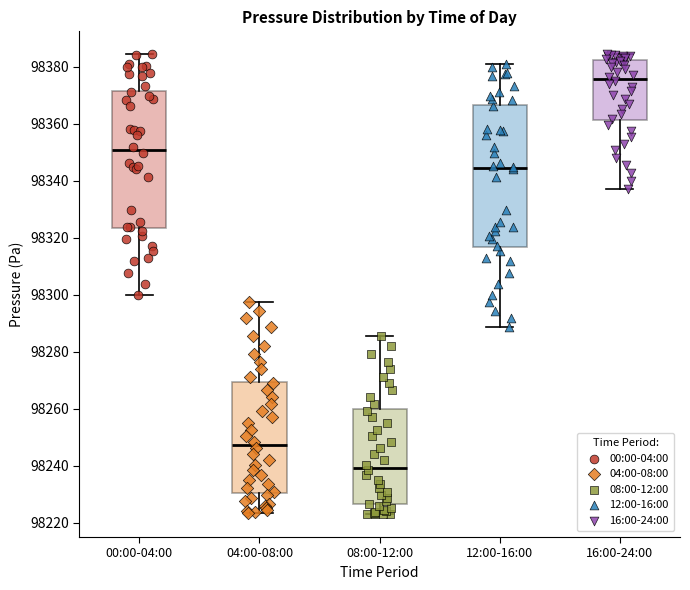

Reading left to right, transcribe this box plot: for each box, give where its median line is, the range the box spans, and where its two whiskers end, as read against the y-axis. The values are not printed on the chart, so give them approximately, as read against the axis.

00:00-04:00: median 98350, box 98324 to 98372, whiskers 98300 to 98384
04:00-08:00: median 98248, box 98230 to 98270, whiskers 98224 to 98298
08:00-12:00: median 98240, box 98226 to 98260, whiskers 98224 to 98286
12:00-16:00: median 98344, box 98316 to 98366, whiskers 98288 to 98380
16:00-24:00: median 98376, box 98362 to 98382, whiskers 98338 to 98384